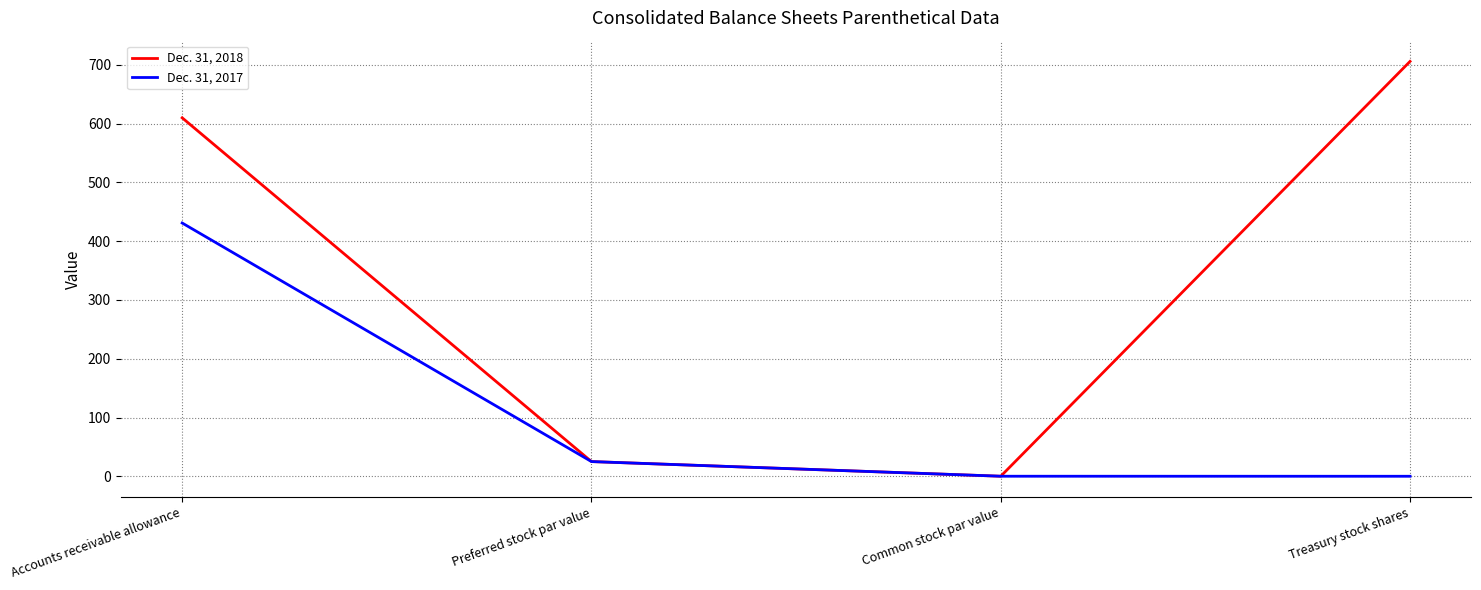

What is the maximum value shown in the chart?

706.0